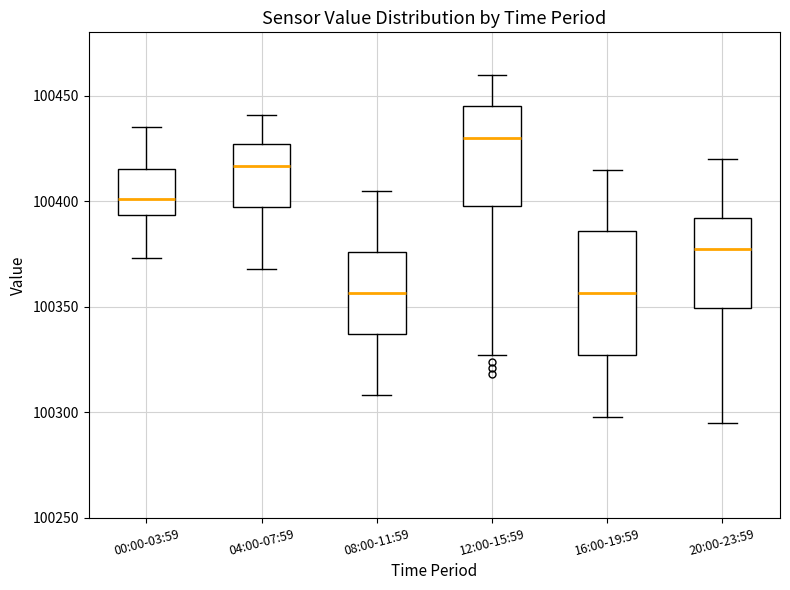

Which box has the highest median line?

12:00-15:59